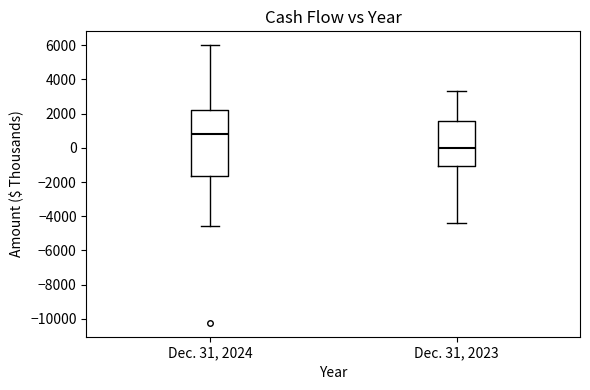

Reading left to right, read every box against the y-axis: the position of its median line, the range the box covers, and the ends of its whiskers. The values are not printed on the chart, so give them approximately, as read against the axis.

Dec. 31, 2024: median 800, box -1600 to 2200, whiskers -4600 to 6000
Dec. 31, 2023: median 0, box -1000 to 1600, whiskers -4400 to 3400